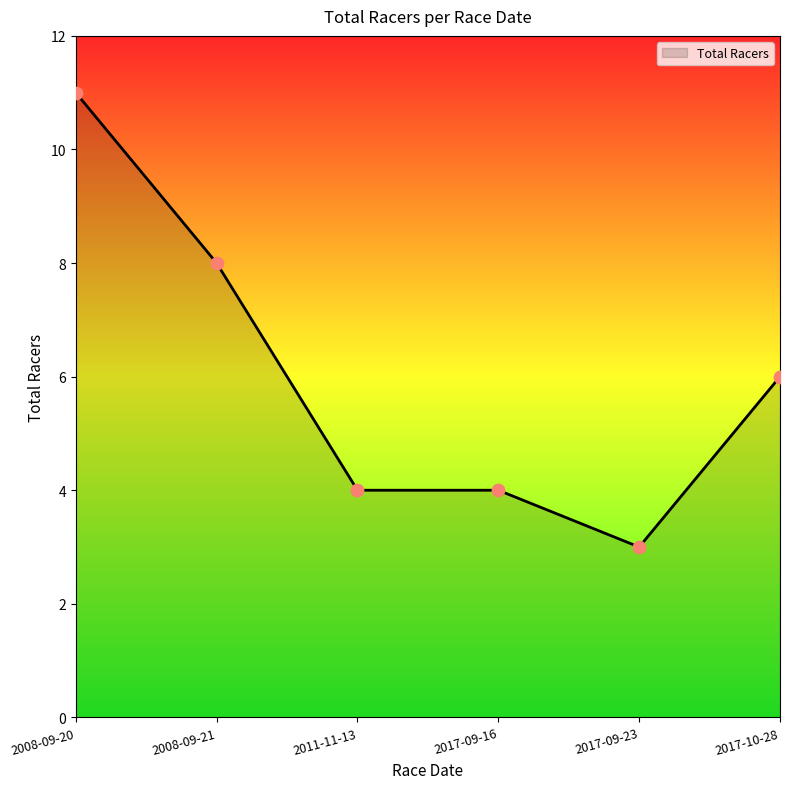

What is the change in value from 2008-09-21 to 2017-10-28?

-2